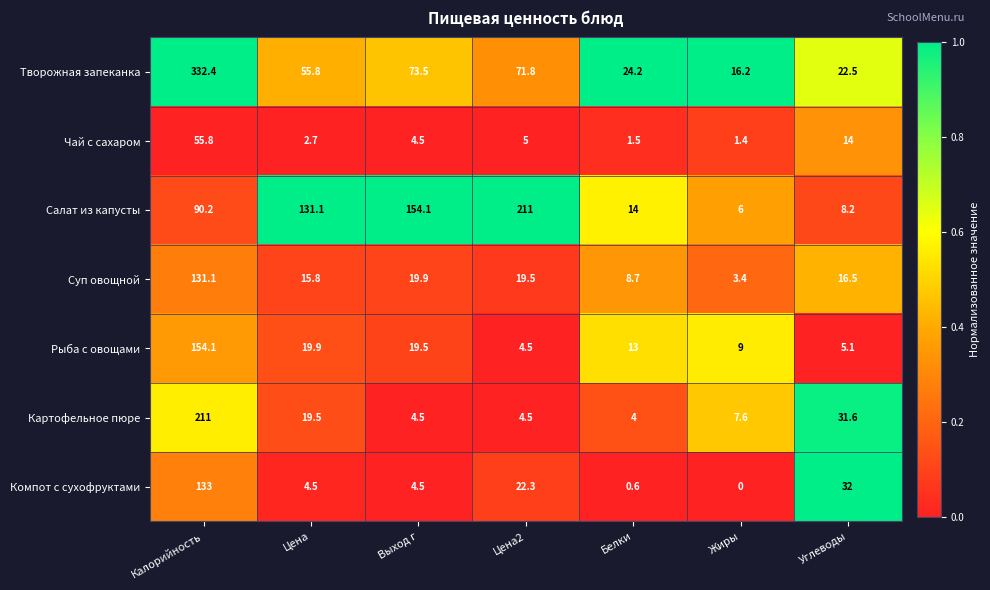

The Чай с сахаром series shows 1.3 at Цена2. True or false?

False